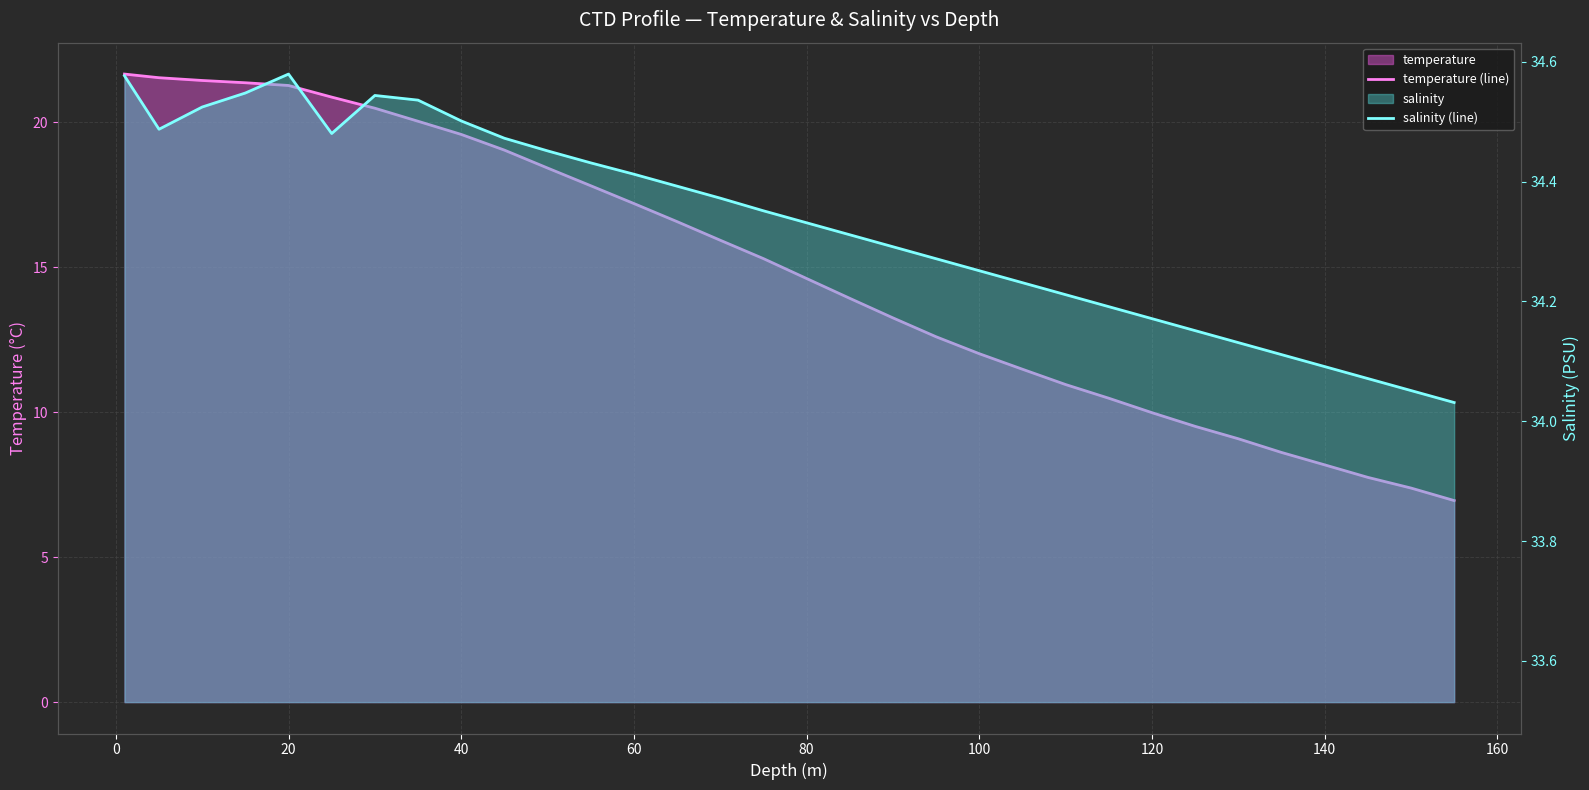

What is the value of the salinity (line) point at the 26th from the left?

34.2